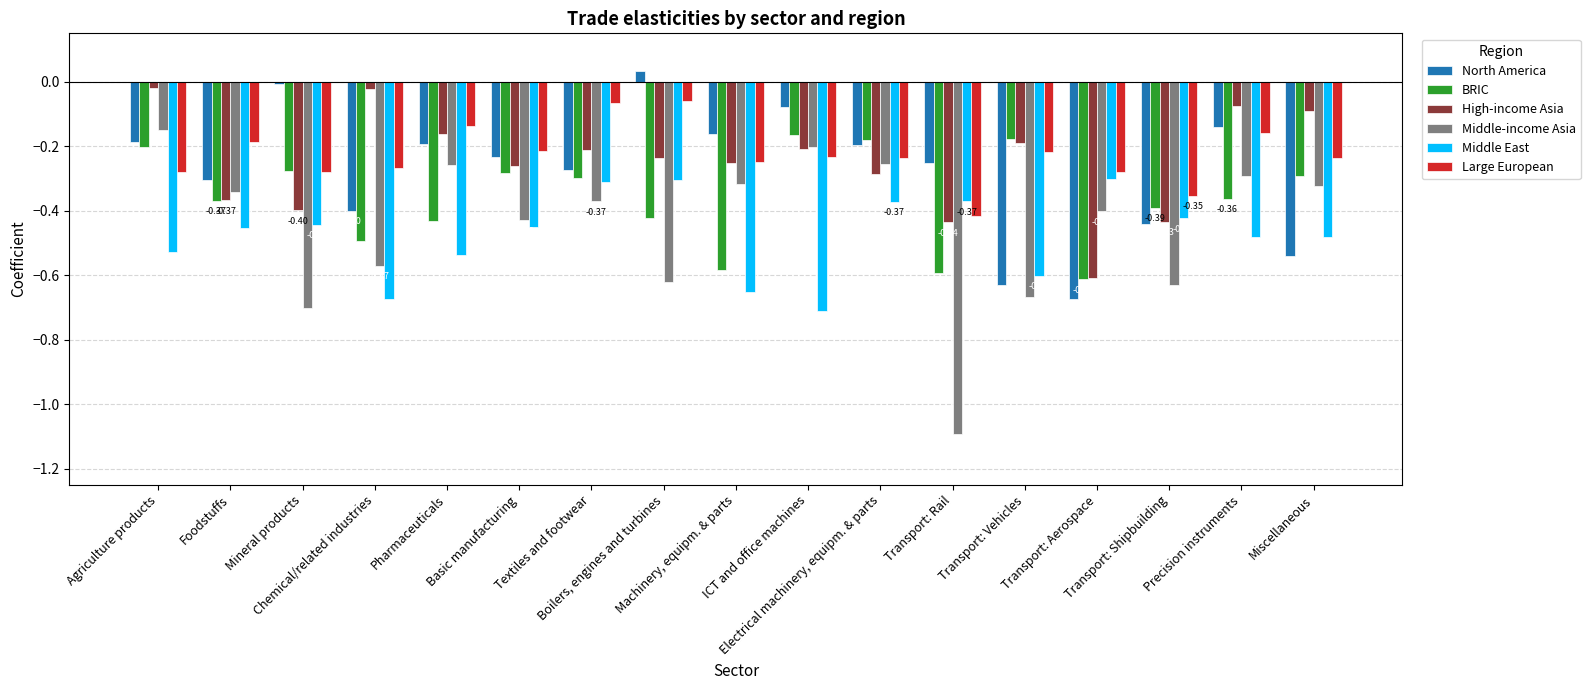

Which series has the largest range (max minus min)?

Middle-income Asia